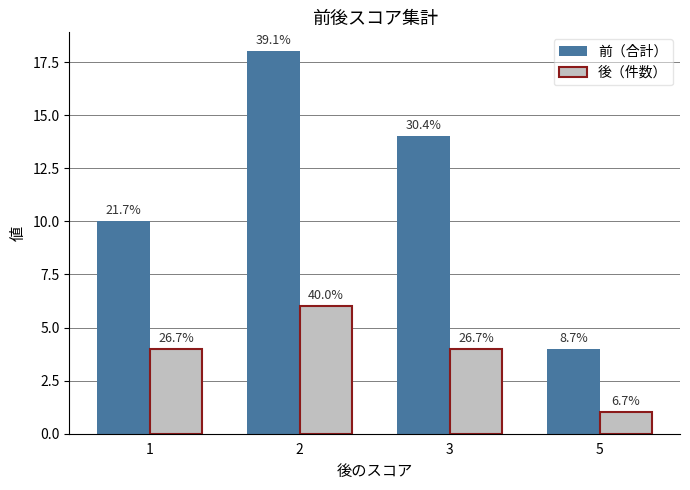

Which series has the largest total across all categories?

前（合計）